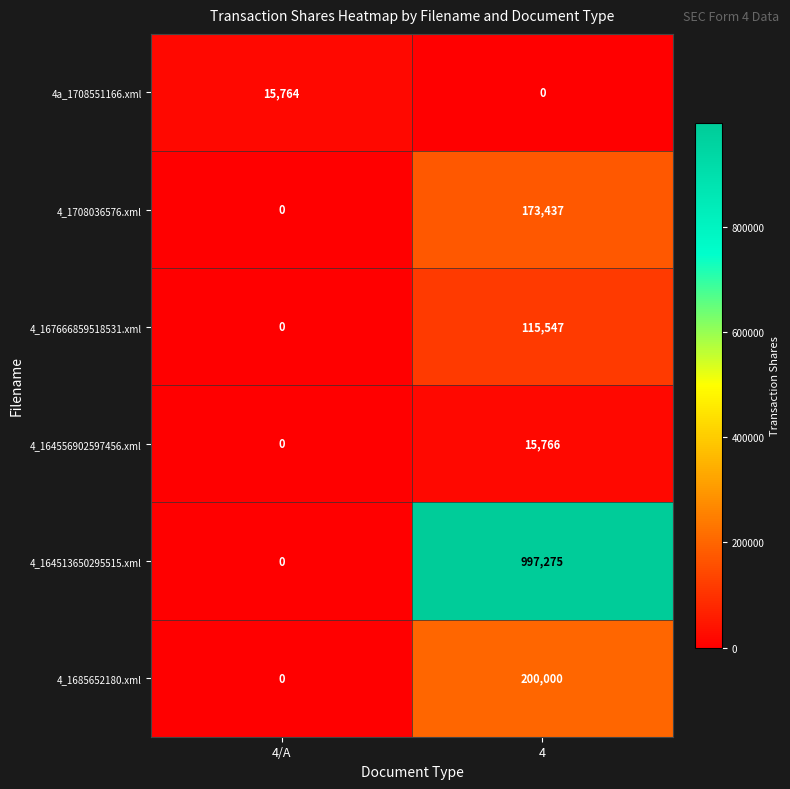

Reading right to left, extract all data points from this chart.

4a_1708551166.xml: 0	15764
4_1708036576.xml: 173437	0
4_167666859518531.xml: 115547	0
4_164556902597456.xml: 15766	0
4_164513650295515.xml: 997275	0
4_1685652180.xml: 200000	0